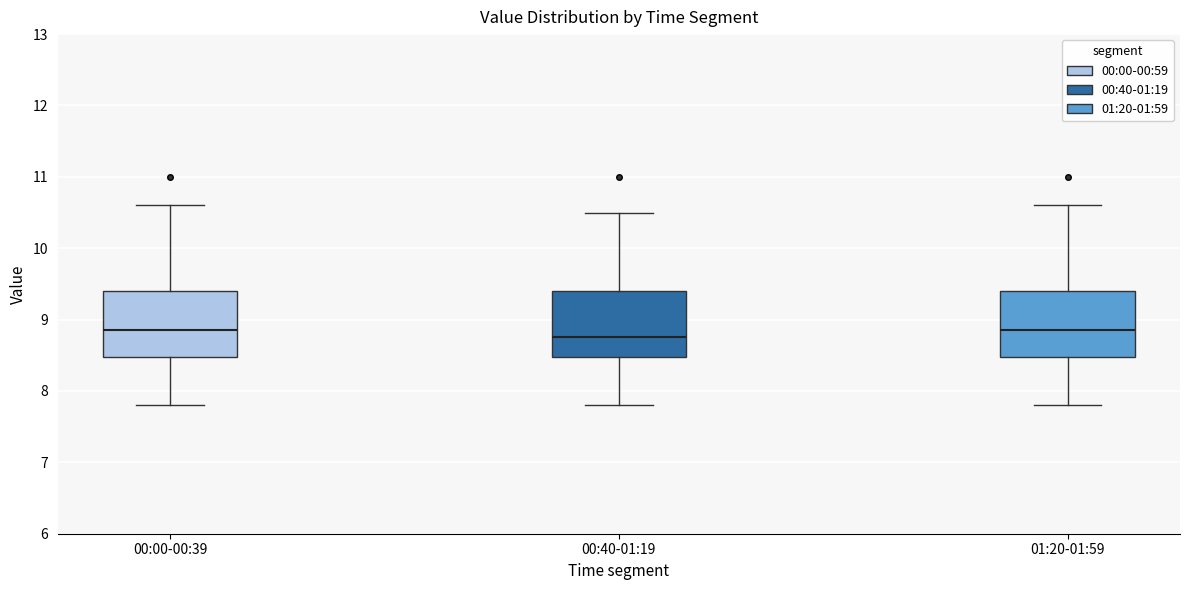

Reading left to right, transcribe this box plot: for each box, give where its median line is, the range the box spans, and where its two whiskers end, as read against the y-axis. The values are not printed on the chart, so give them approximately, as read against the axis.

00:00-00:39: median 8.9, box 8.5 to 9.4, whiskers 7.8 to 10.6
00:40-01:19: median 8.8, box 8.5 to 9.4, whiskers 7.8 to 10.5
01:20-01:59: median 8.9, box 8.5 to 9.4, whiskers 7.8 to 10.6